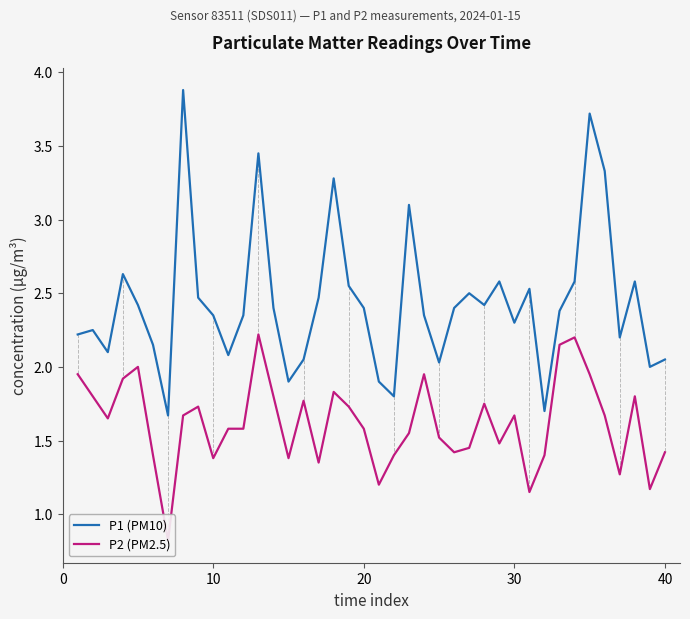

How many interior local peaks does the P1 (PM10) series have?

11